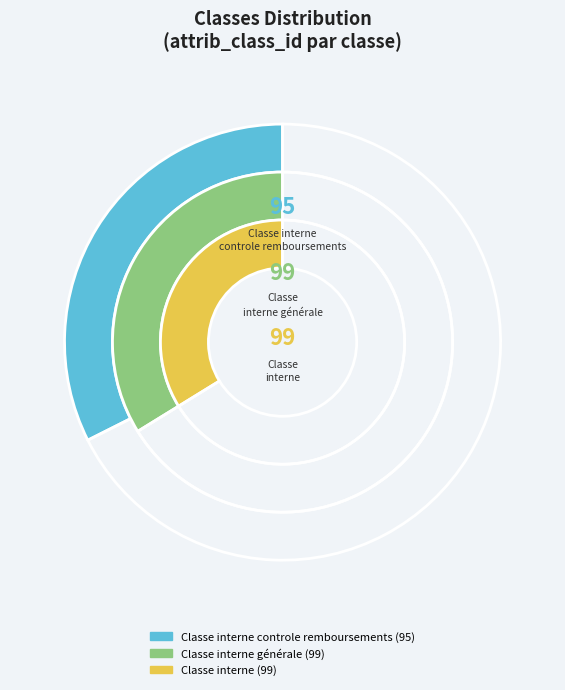

Is the sum of Classe interne and Classe interne générale greater than half?

Yes